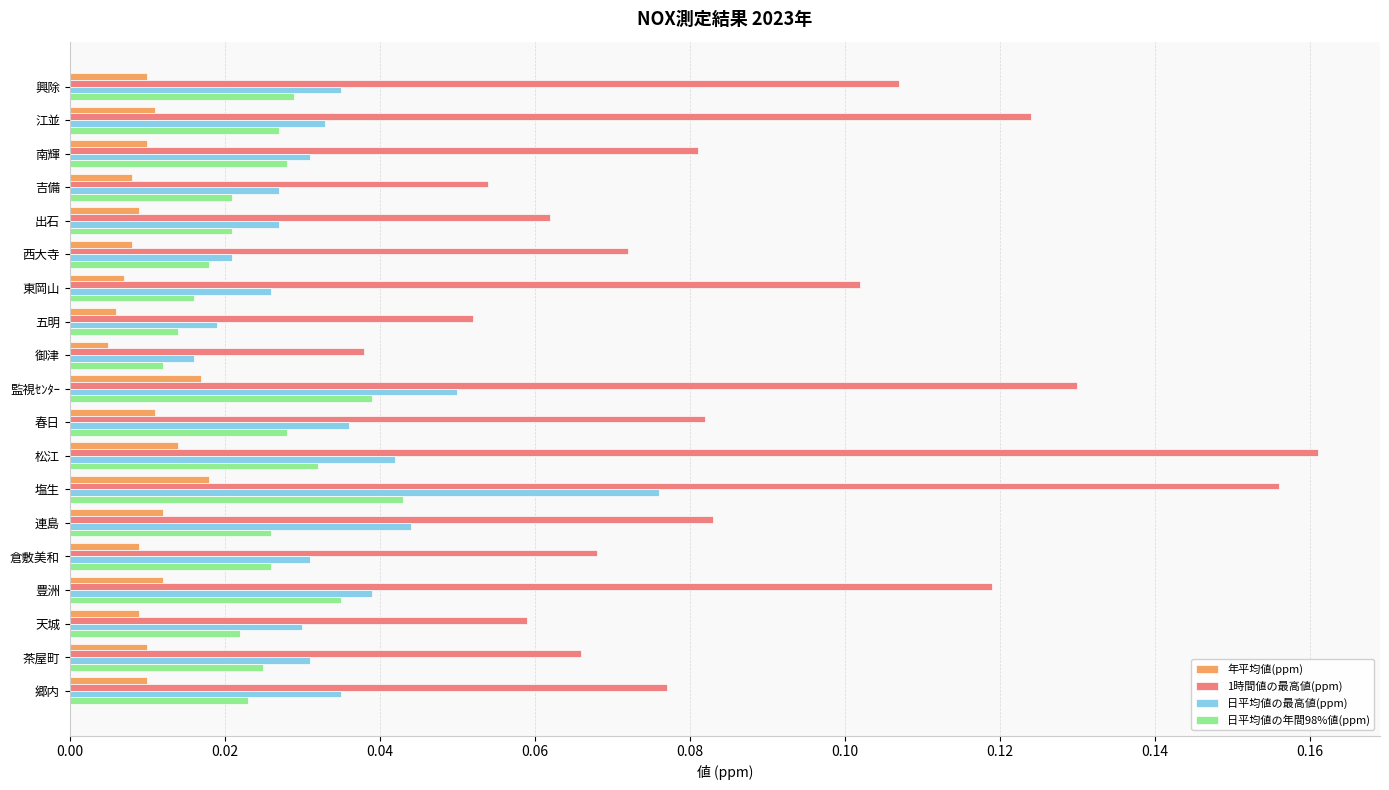

The 1時間値の最高値(ppm) series shows 0.0 at 天城. True or false?

False